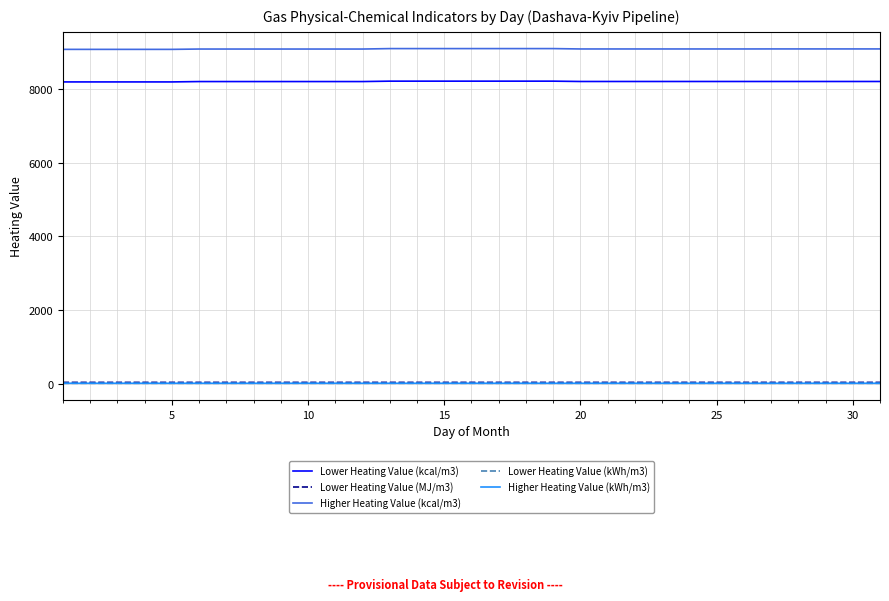

True or false: Higher Heating Value (kWh/m3) and Higher Heating Value (kcal/m3) cross at least once.

False